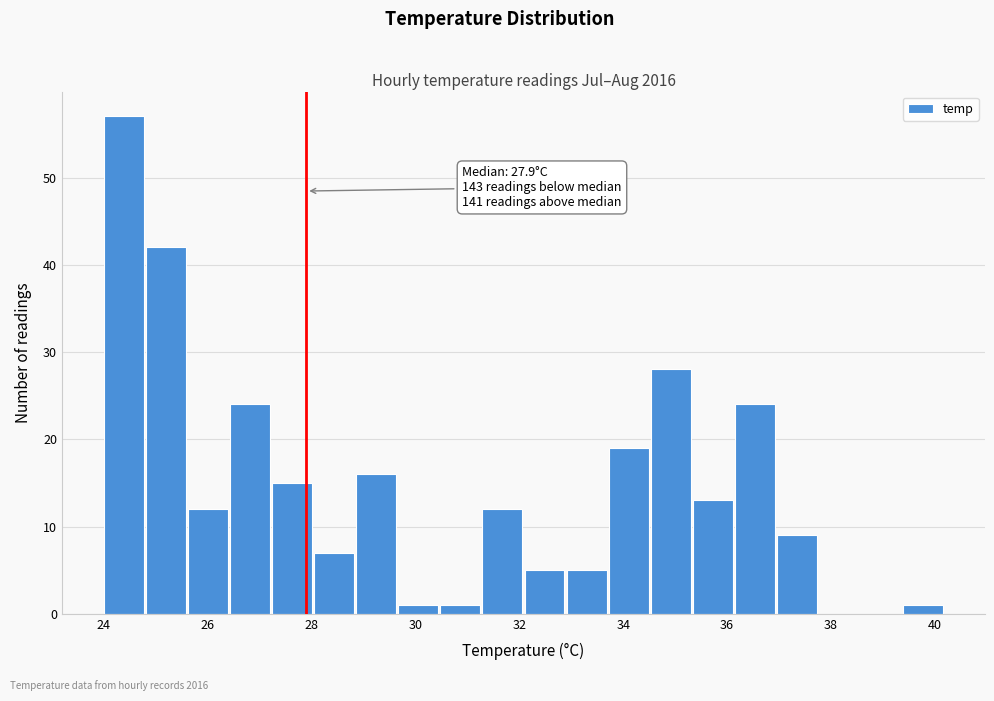

Which range on the x-axis has the tallest bar?

24.0 to 24.8